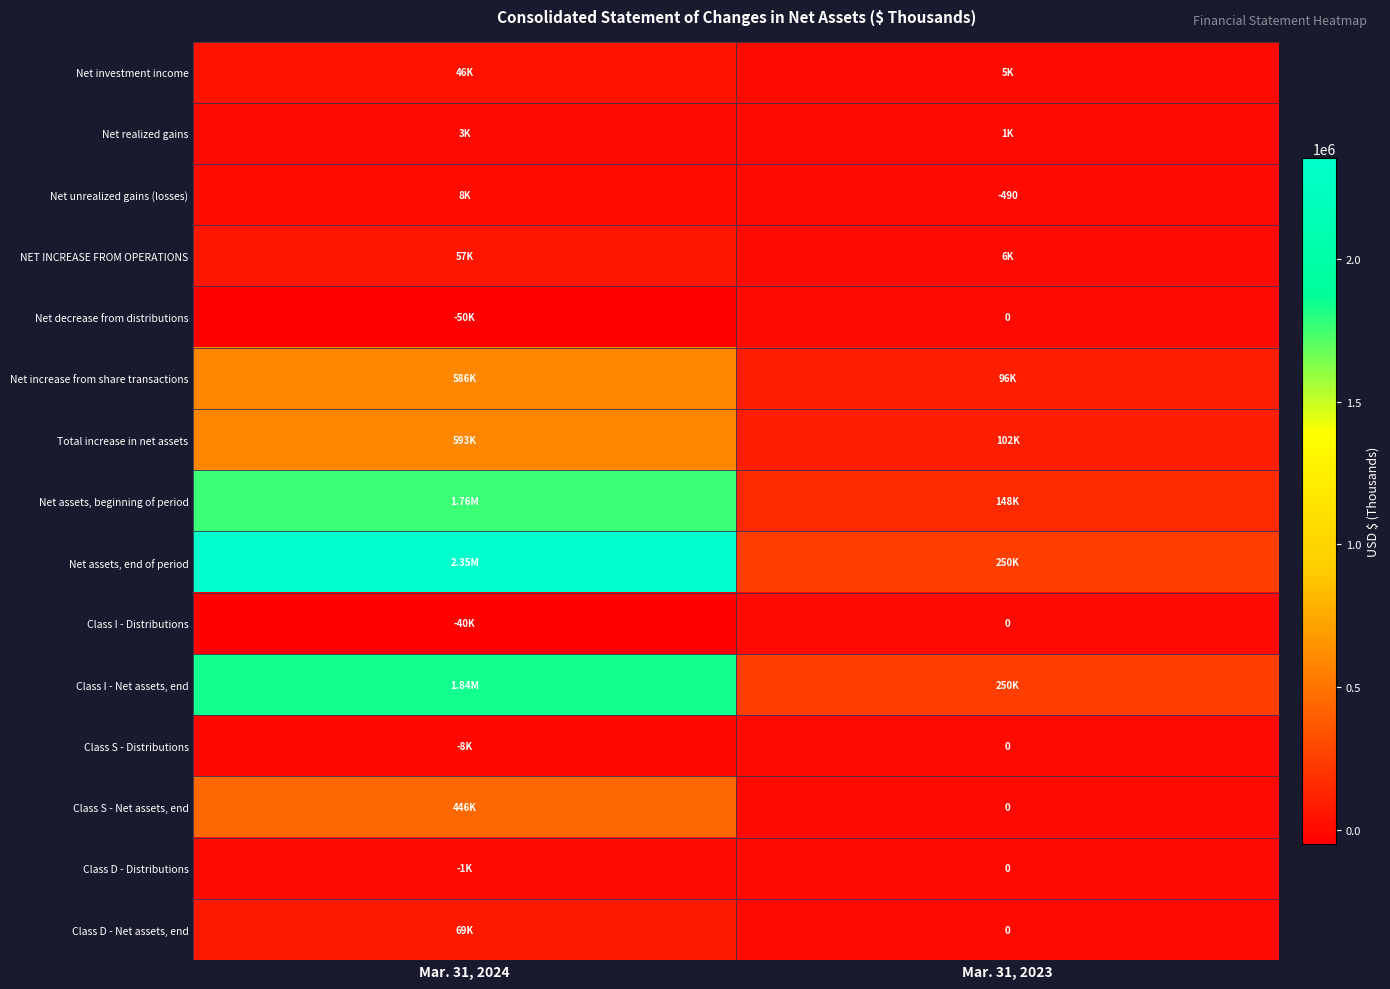

What is the smallest value displayed?

-49667